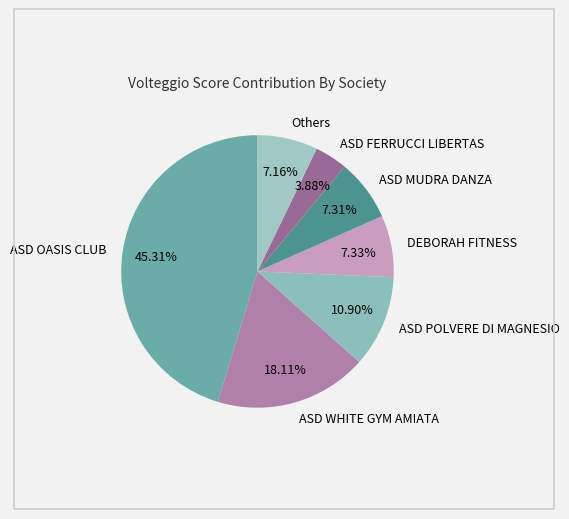

Does any single category account for the majority?

No